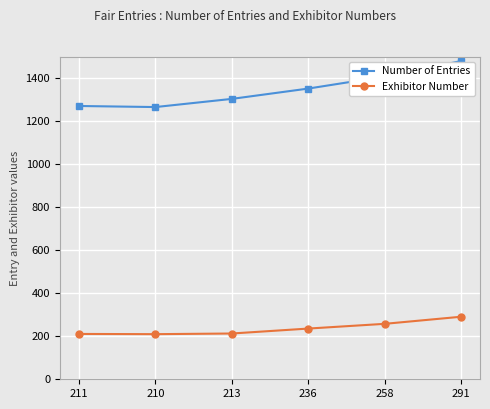

Which series has the widest spread of values?

Number of Entries